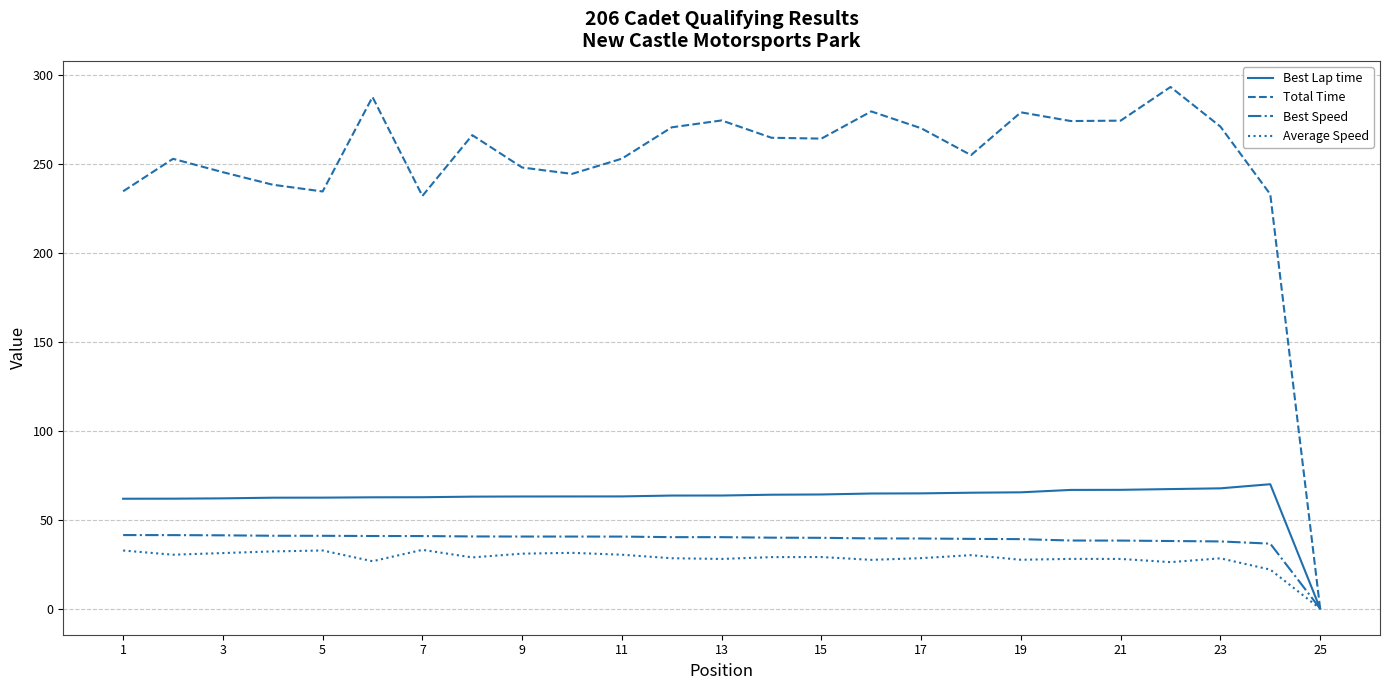

What is the highest value of the Best Lap time series?

70.0